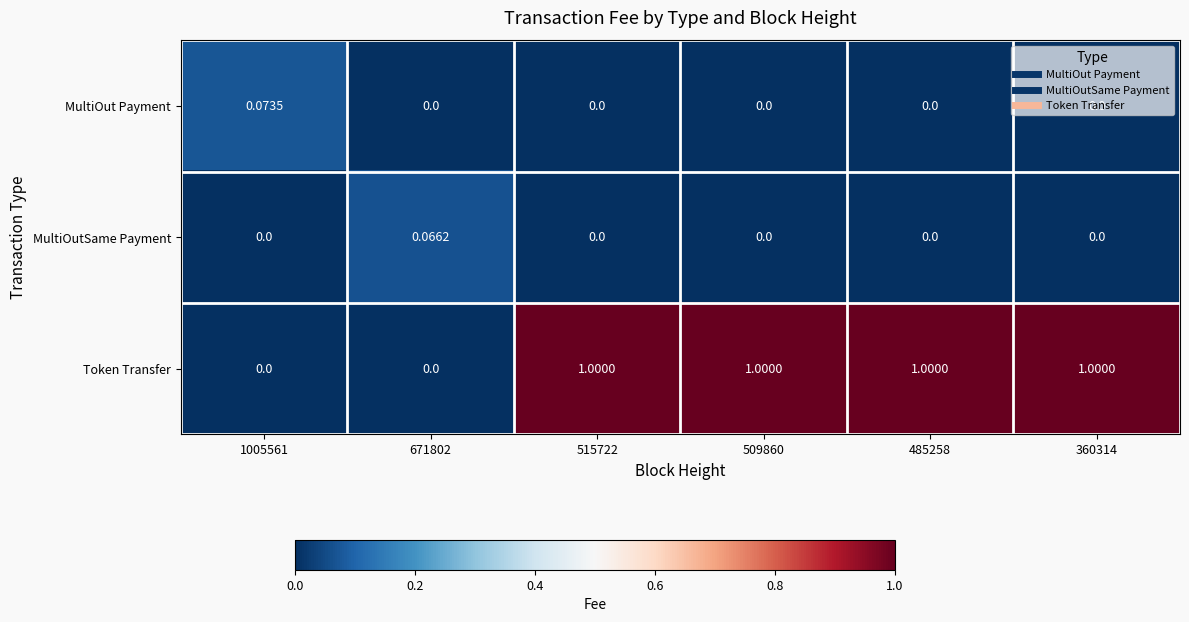

Which series has the widest spread of values?

Token Transfer